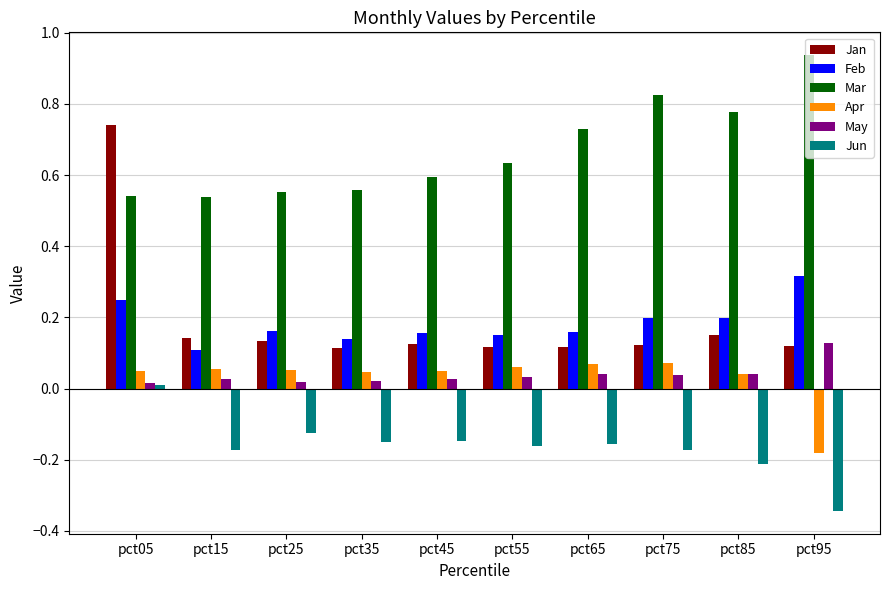

The value of Jan at pct55 is 0.1. True or false?

True